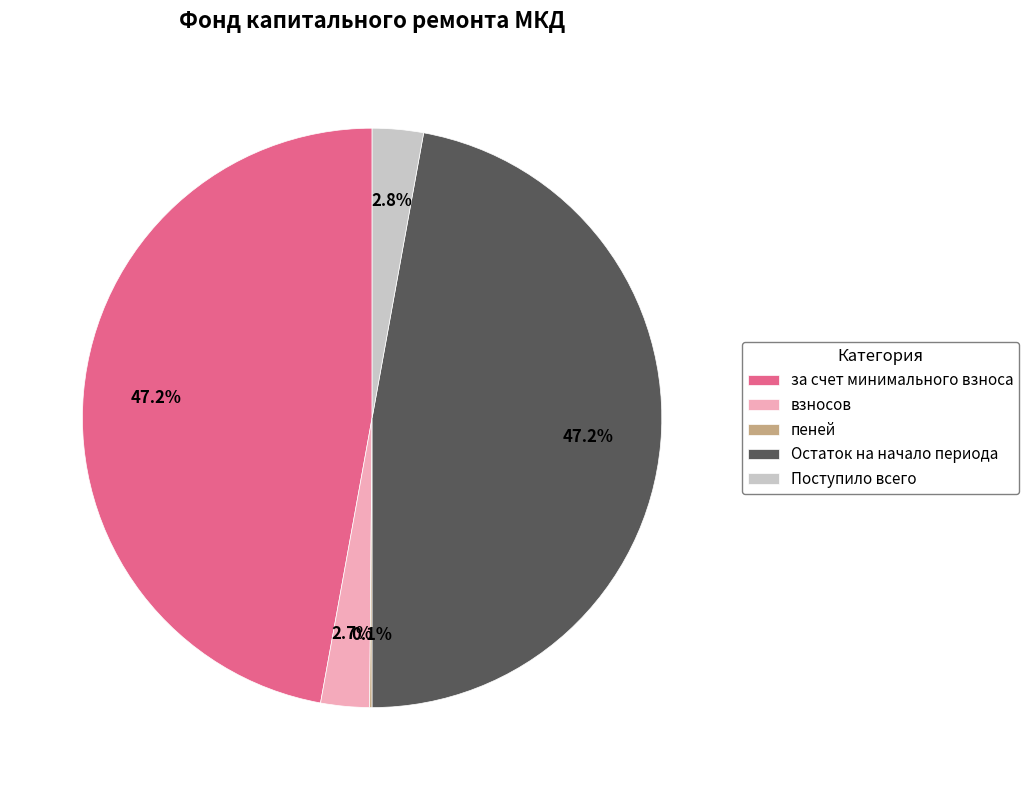

What percentage do Остаток на начало периода and Поступило всего together represent?

50.0%